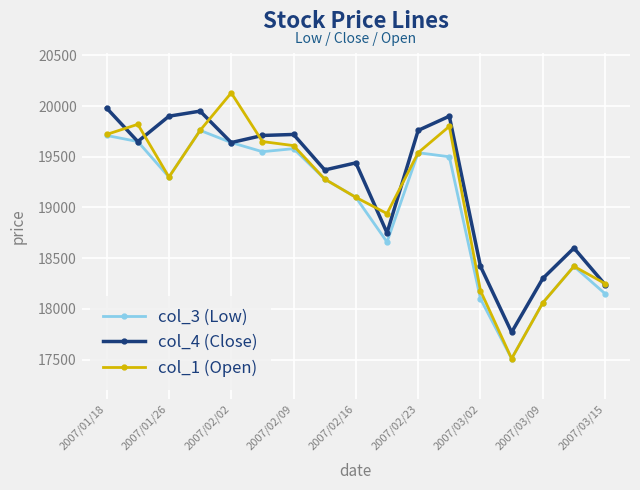

At how many categories does at least one series exceed 19806?

6